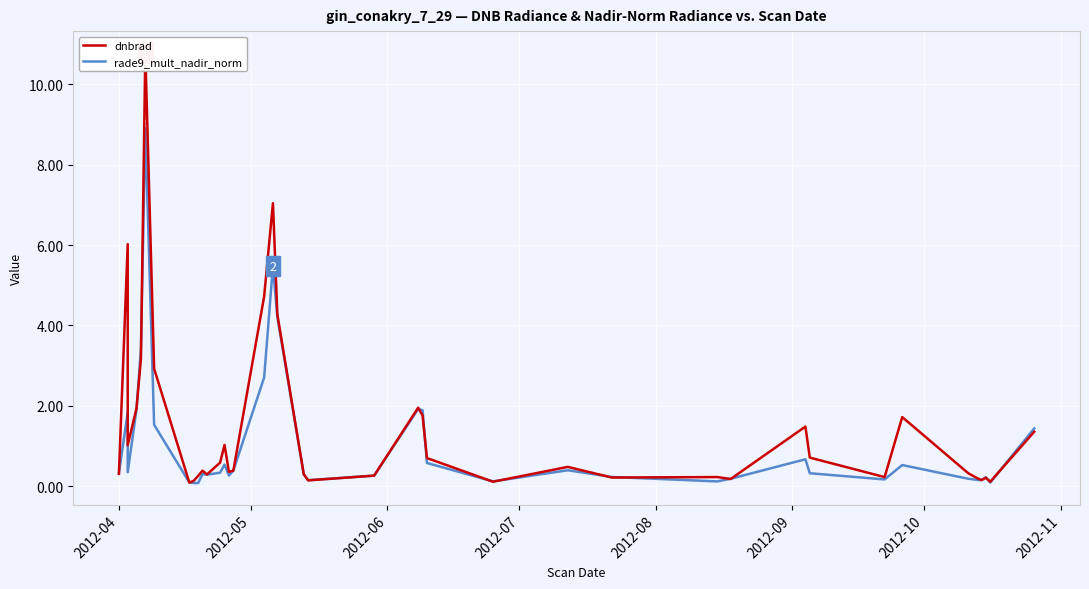

What is the difference between the second highest and second lowest values in the dnbrad series?

6.9